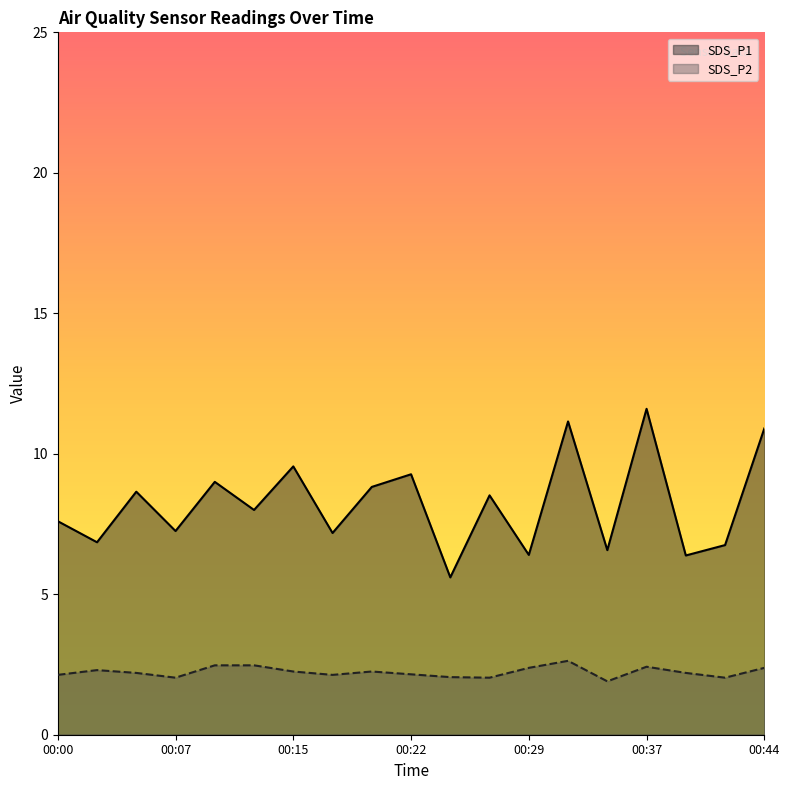

What is the sum of all SDS_P2 values?

42.4